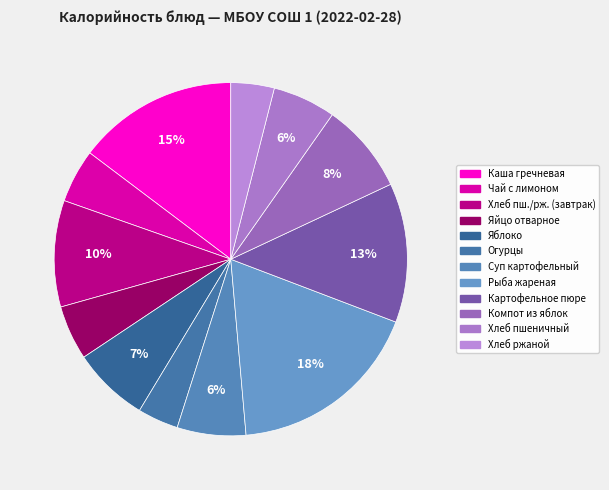

How many segments does this pie chart have?

12